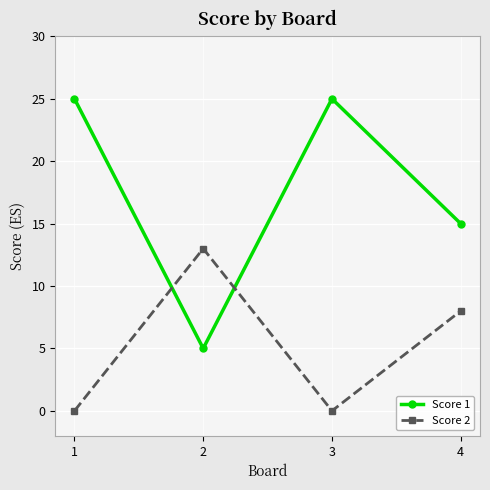

The Score 1 series shows 9 at 2. True or false?

False